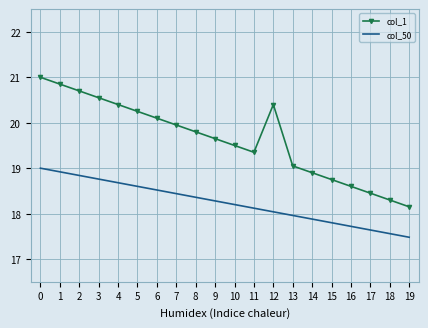

What is the minimum value for col_50?

17.5